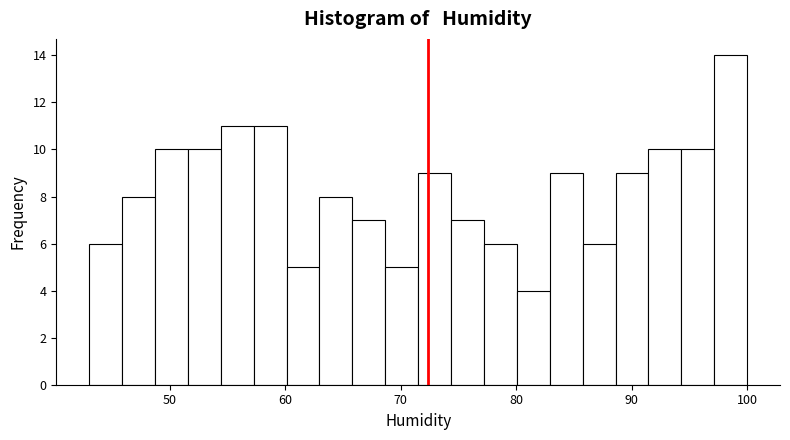

Read against the x-axis, roughly where is the centre of the tallest bar?

99